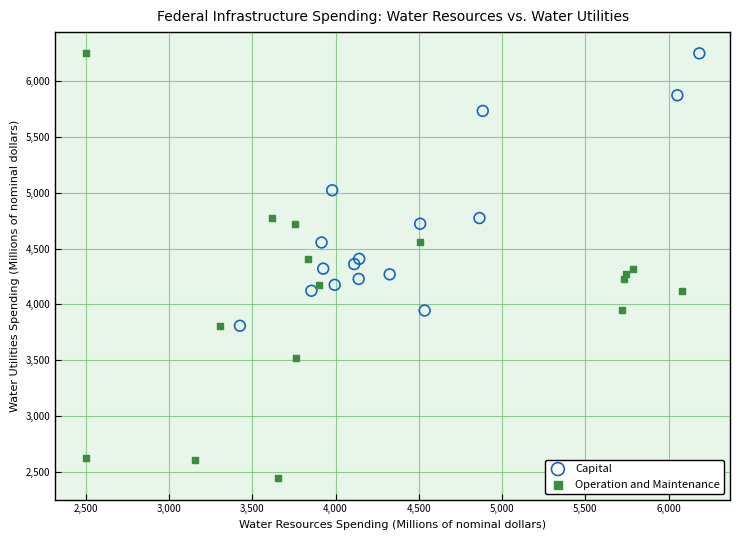

Which series has the widest spread of Y values?

Operation and Maintenance